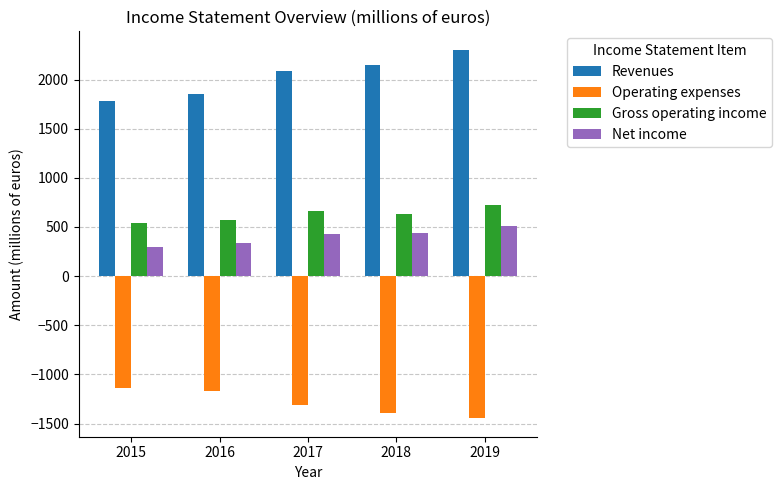

What is the lowest value of the Gross operating income series?

545.0